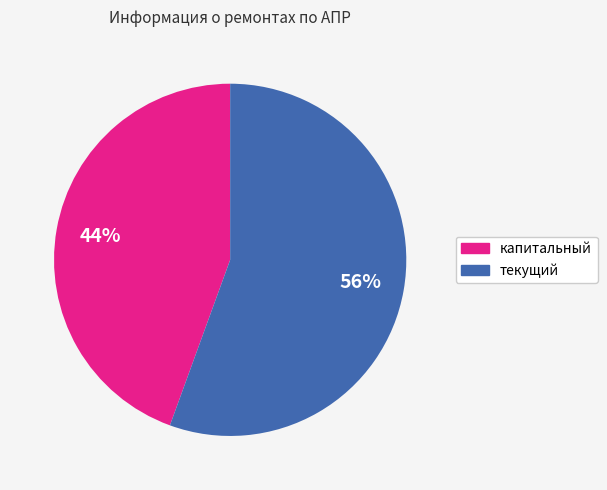

To the nearest percent, what is the average slice percentage?

50%